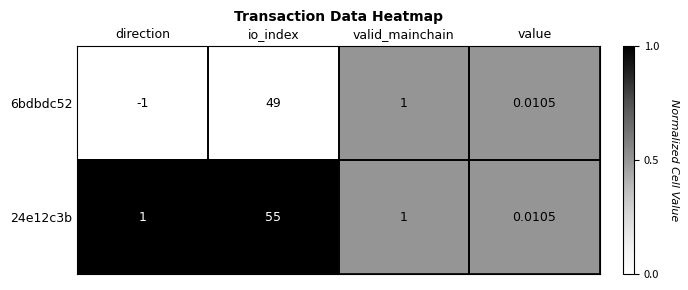

Rank the series at io_index from highest to lowest value.

24e12c3b, 6bdbdc52